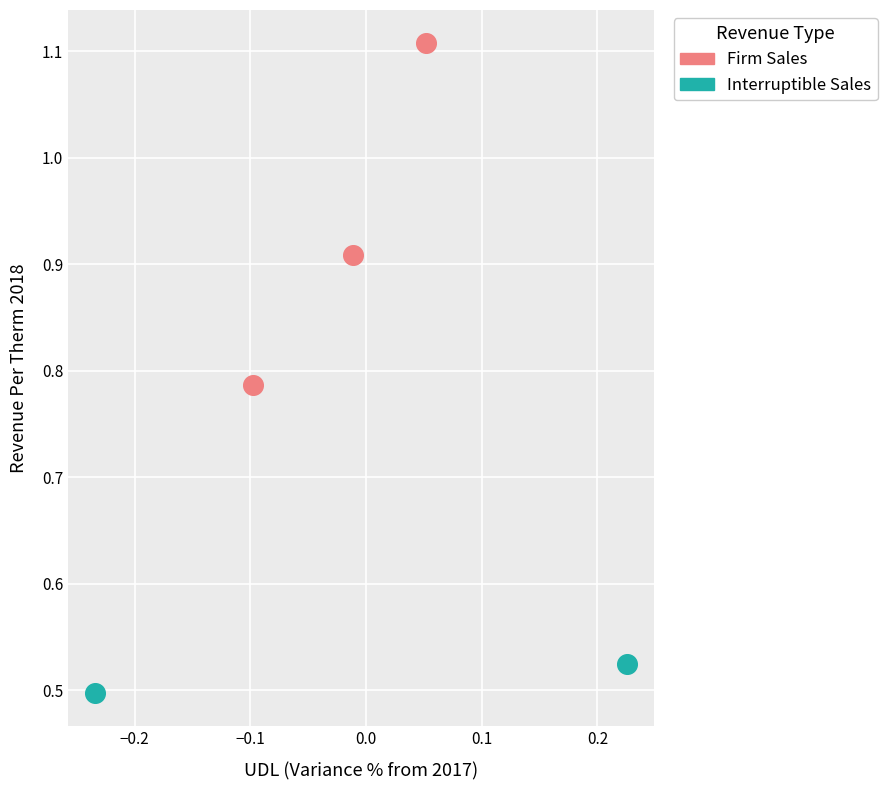

What are all the series names shown in the legend?

Firm Sales, Interruptible Sales